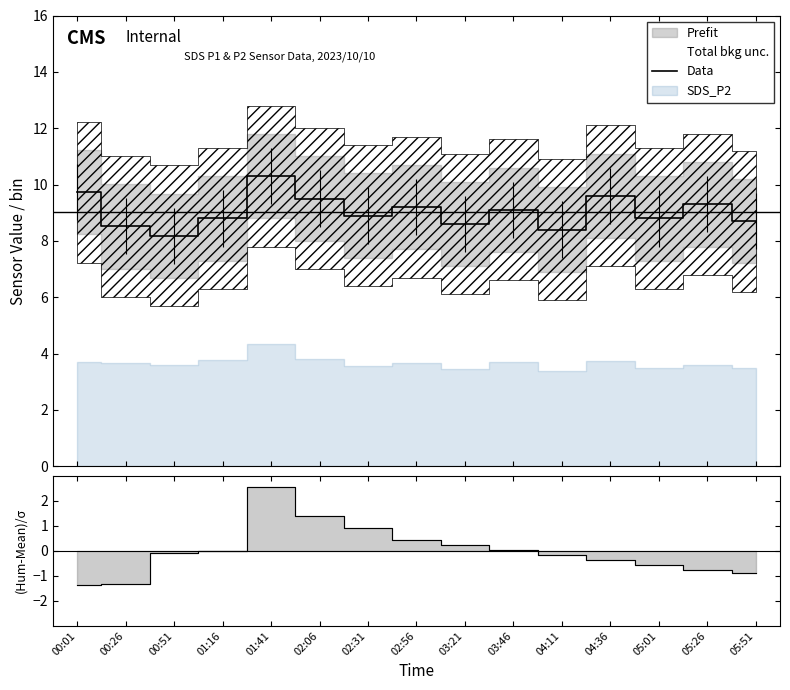

The BME280_humidity residual series shows 0.2 at 02:56. True or false?

False